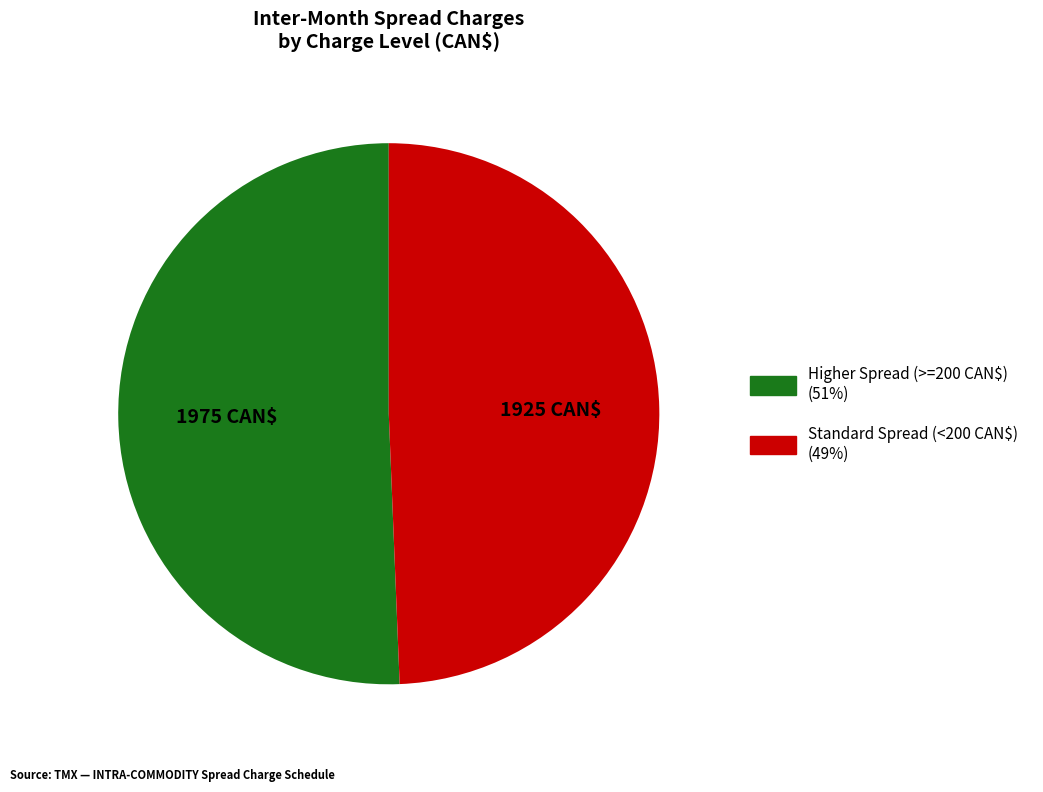

Is there any slice that represents more than half of the pie?

Yes